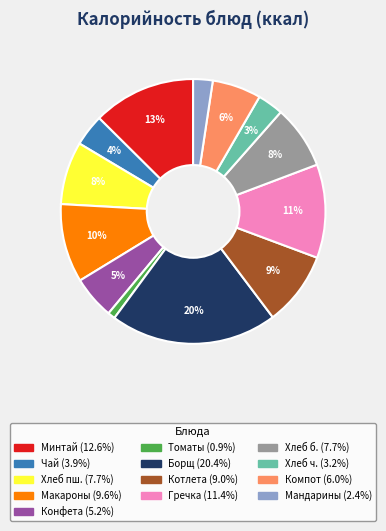

Does any single category account for the majority?

No